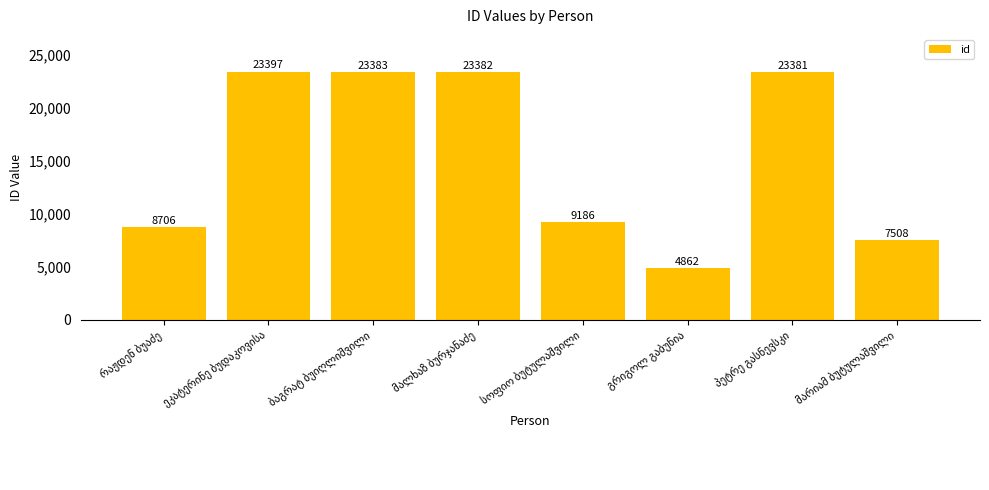

What is the value of the 6th bar from the left?

4862